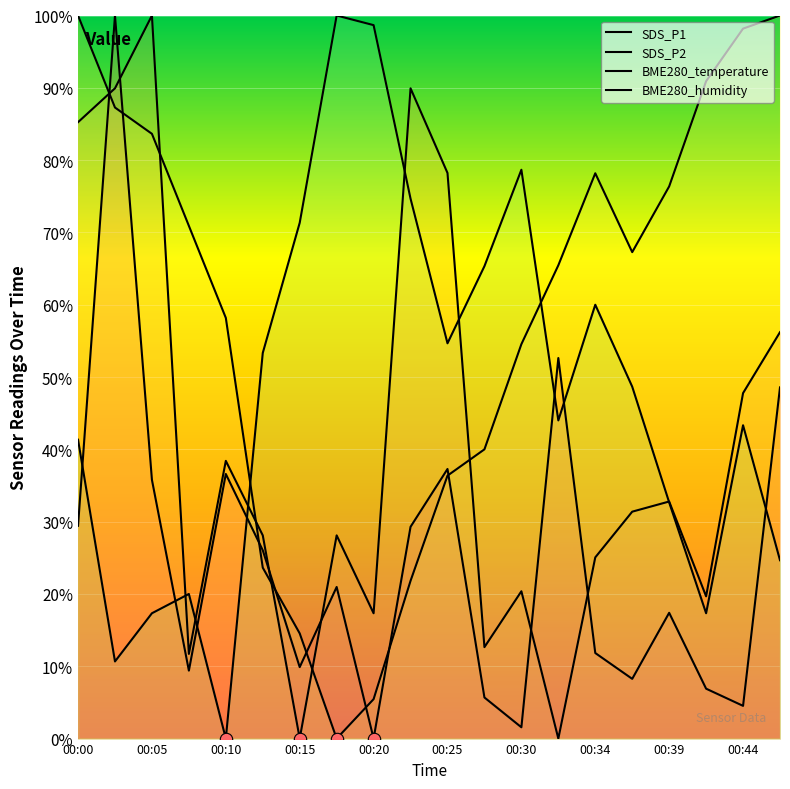

Which series reaches the minimum Y coordinate?

SDS_P1